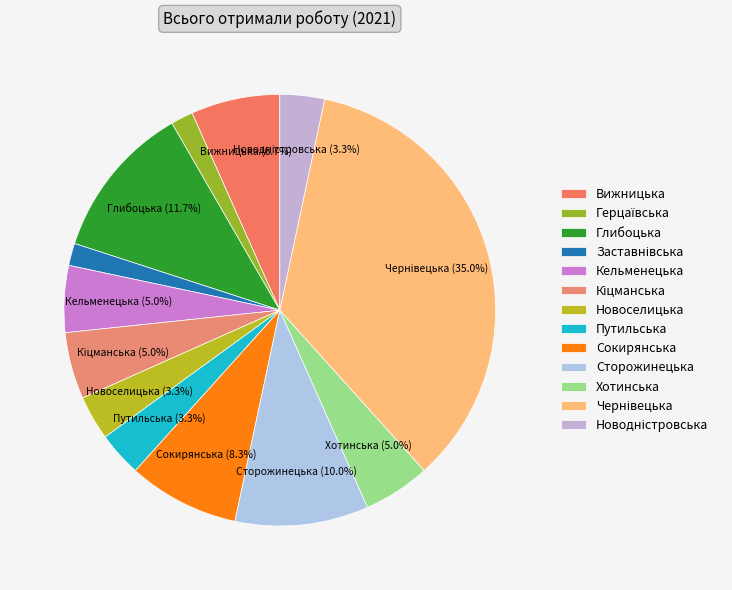

What is the change in value from Герцаївська to Кіцманська?

+2